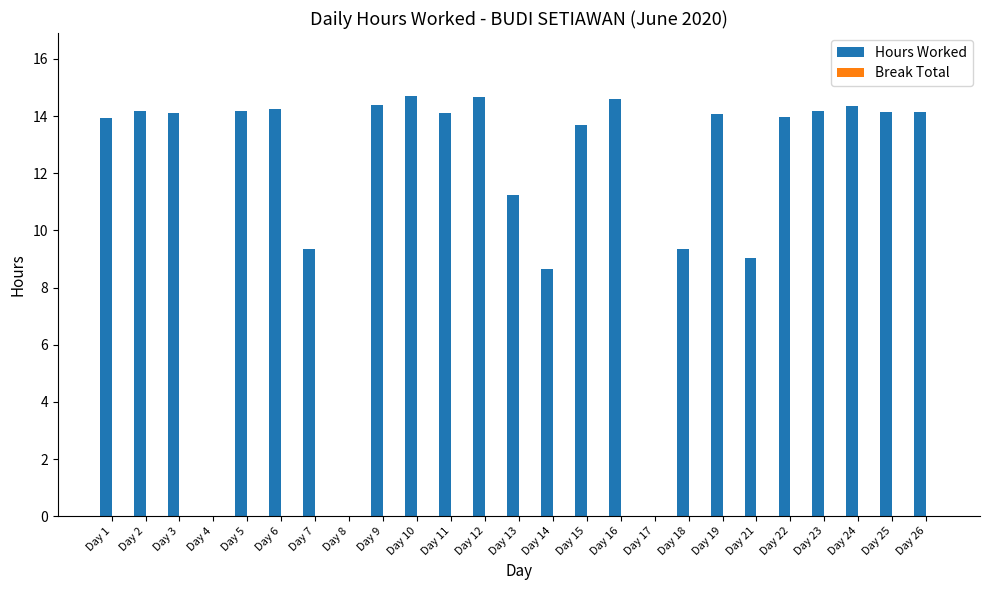

What is the sum of the values at Day 24 and Day 17?

14.3